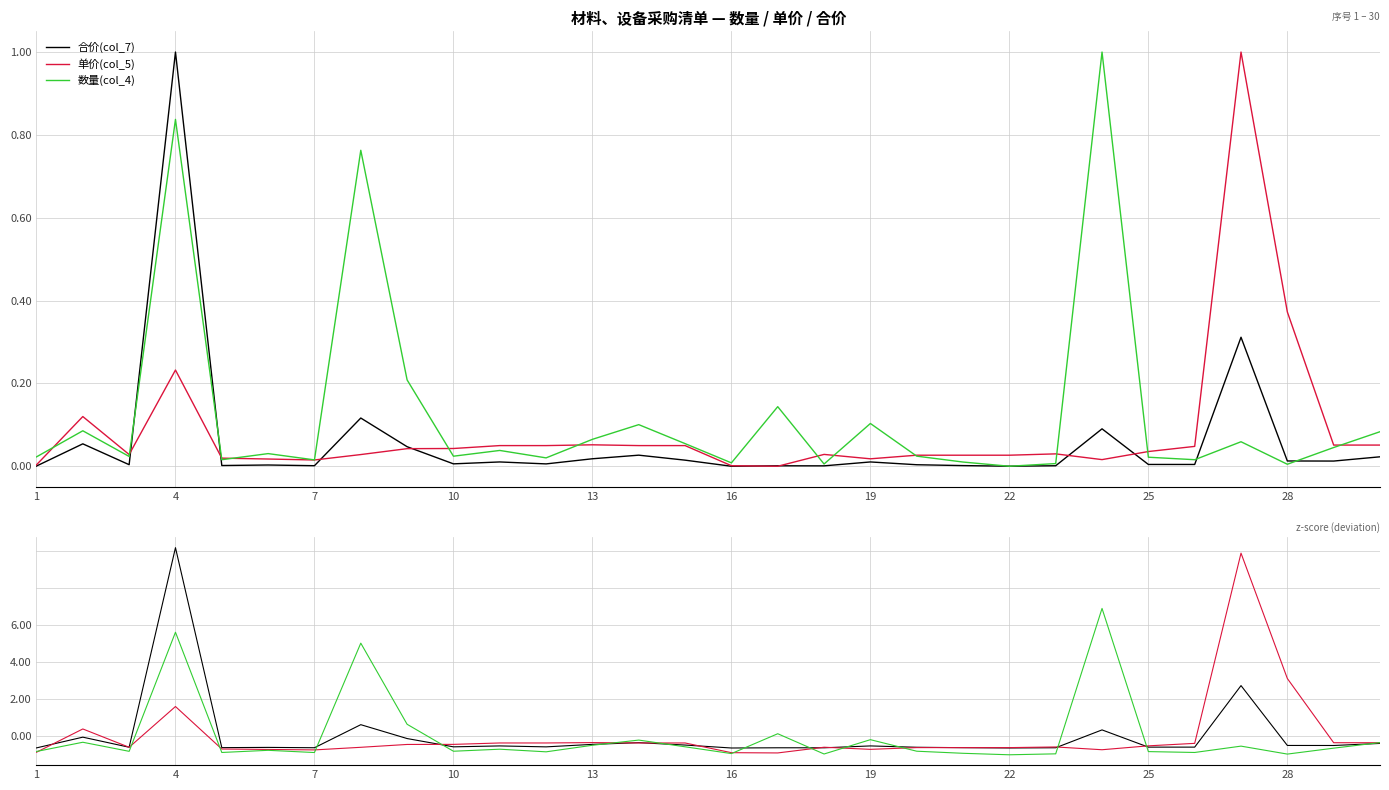

How many intersections are there between 合价(col_7) and 单价(col_5)?

11